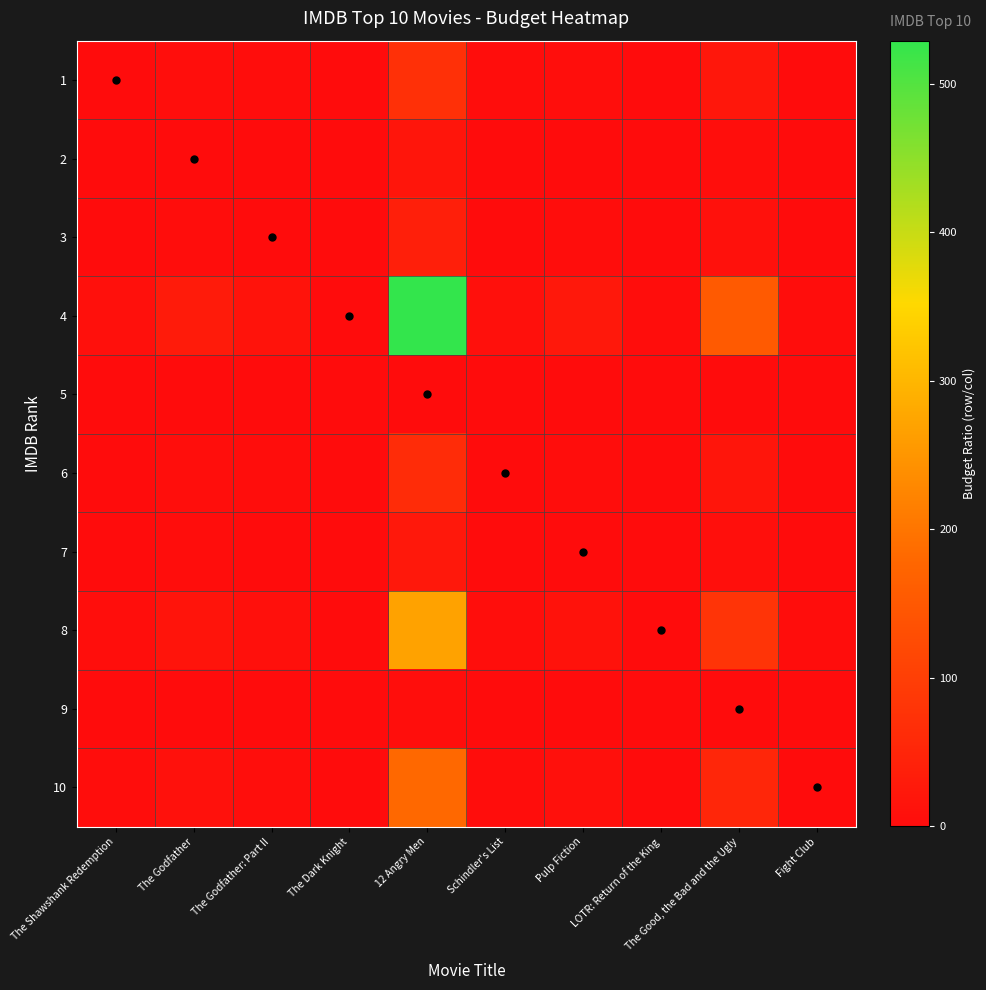

Reading left to right, list all the values displayed in this chart.

1: The Shawshank Redemption=1.0	The Godfather=4.2	The Godfather: Part II=1.9	The Dark Knight=0.1	12 Angry Men=71.4	Schindler's List=1.1	Pulp Fiction=3.1	LOTR: Return of the King=0.3	The Good, the Bad and the Ugly=20.8	Fight Club=0.4
2: The Shawshank Redemption=0.2	The Godfather=1.0	The Godfather: Part II=0.5	The Dark Knight=0.0	12 Angry Men=17.1	Schindler's List=0.3	Pulp Fiction=0.8	LOTR: Return of the King=0.1	The Good, the Bad and the Ugly=5.0	Fight Club=0.1
3: The Shawshank Redemption=0.5	The Godfather=2.2	The Godfather: Part II=1.0	The Dark Knight=0.1	12 Angry Men=37.1	Schindler's List=0.6	Pulp Fiction=1.6	LOTR: Return of the King=0.1	The Good, the Bad and the Ugly=10.8	Fight Club=0.2
4: The Shawshank Redemption=7.4	The Godfather=30.8	The Godfather: Part II=14.2	The Dark Knight=1.0	12 Angry Men=528.6	Schindler's List=8.4	Pulp Fiction=23.1	LOTR: Return of the King=2.0	The Good, the Bad and the Ugly=154.2	Fight Club=2.9
5: The Shawshank Redemption=0.0	The Godfather=0.1	The Godfather: Part II=0.0	The Dark Knight=0.0	12 Angry Men=1.0	Schindler's List=0.0	Pulp Fiction=0.0	LOTR: Return of the King=0.0	The Good, the Bad and the Ugly=0.3	Fight Club=0.0
6: The Shawshank Redemption=0.9	The Godfather=3.7	The Godfather: Part II=1.7	The Dark Knight=0.1	12 Angry Men=62.9	Schindler's List=1.0	Pulp Fiction=2.8	LOTR: Return of the King=0.2	The Good, the Bad and the Ugly=18.3	Fight Club=0.3
7: The Shawshank Redemption=0.3	The Godfather=1.3	The Godfather: Part II=0.6	The Dark Knight=0.0	12 Angry Men=22.9	Schindler's List=0.4	Pulp Fiction=1.0	LOTR: Return of the King=0.1	The Good, the Bad and the Ugly=6.7	Fight Club=0.1
8: The Shawshank Redemption=3.8	The Godfather=15.7	The Godfather: Part II=7.2	The Dark Knight=0.5	12 Angry Men=268.6	Schindler's List=4.3	Pulp Fiction=11.8	LOTR: Return of the King=1.0	The Good, the Bad and the Ugly=78.3	Fight Club=1.5
9: The Shawshank Redemption=0.0	The Godfather=0.2	The Godfather: Part II=0.1	The Dark Knight=0.0	12 Angry Men=3.4	Schindler's List=0.1	Pulp Fiction=0.1	LOTR: Return of the King=0.0	The Good, the Bad and the Ugly=1.0	Fight Club=0.0
10: The Shawshank Redemption=2.5	The Godfather=10.5	The Godfather: Part II=4.8	The Dark Knight=0.3	12 Angry Men=180.0	Schindler's List=2.9	Pulp Fiction=7.9	LOTR: Return of the King=0.7	The Good, the Bad and the Ugly=52.5	Fight Club=1.0